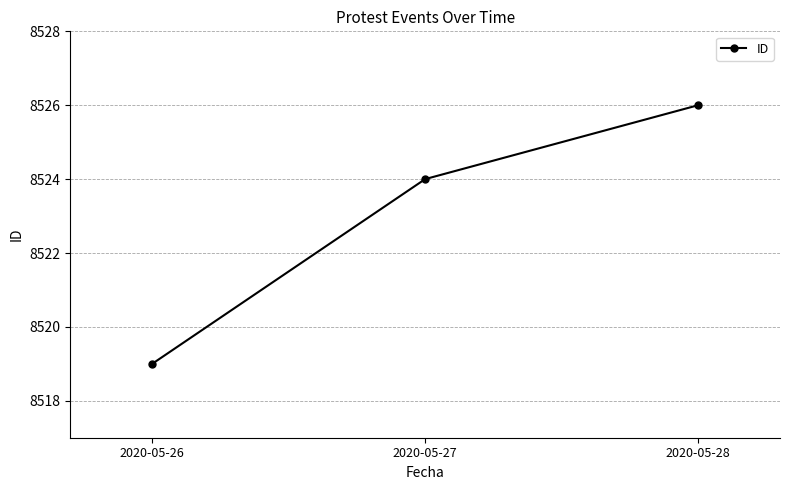

What is the average value?

8523